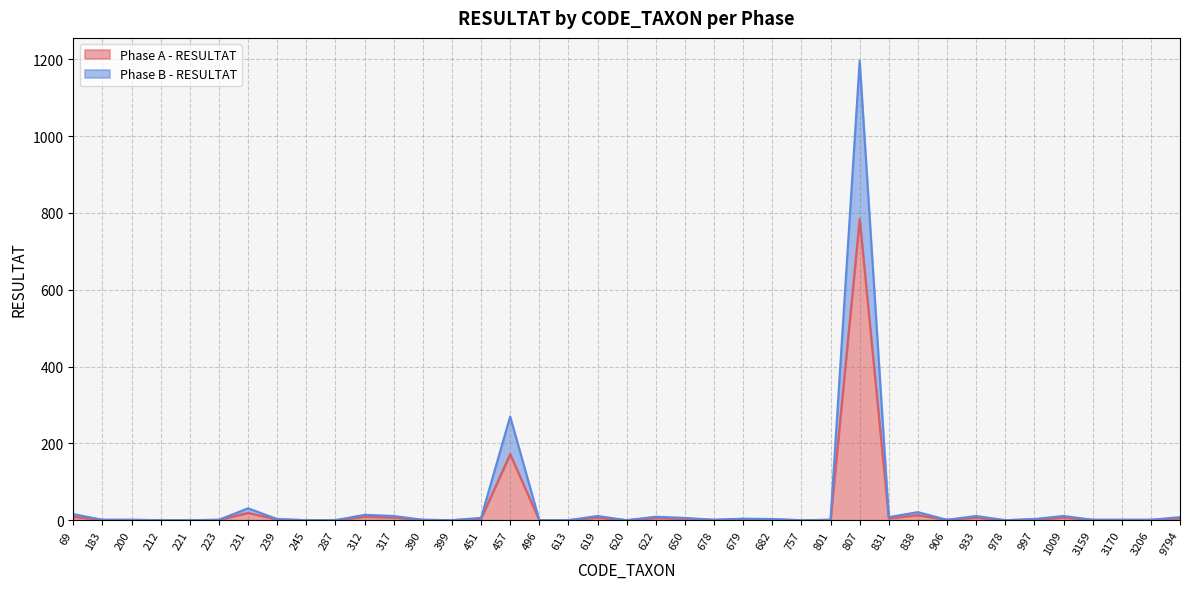

At how many categories does at least one series exceed 78?

2